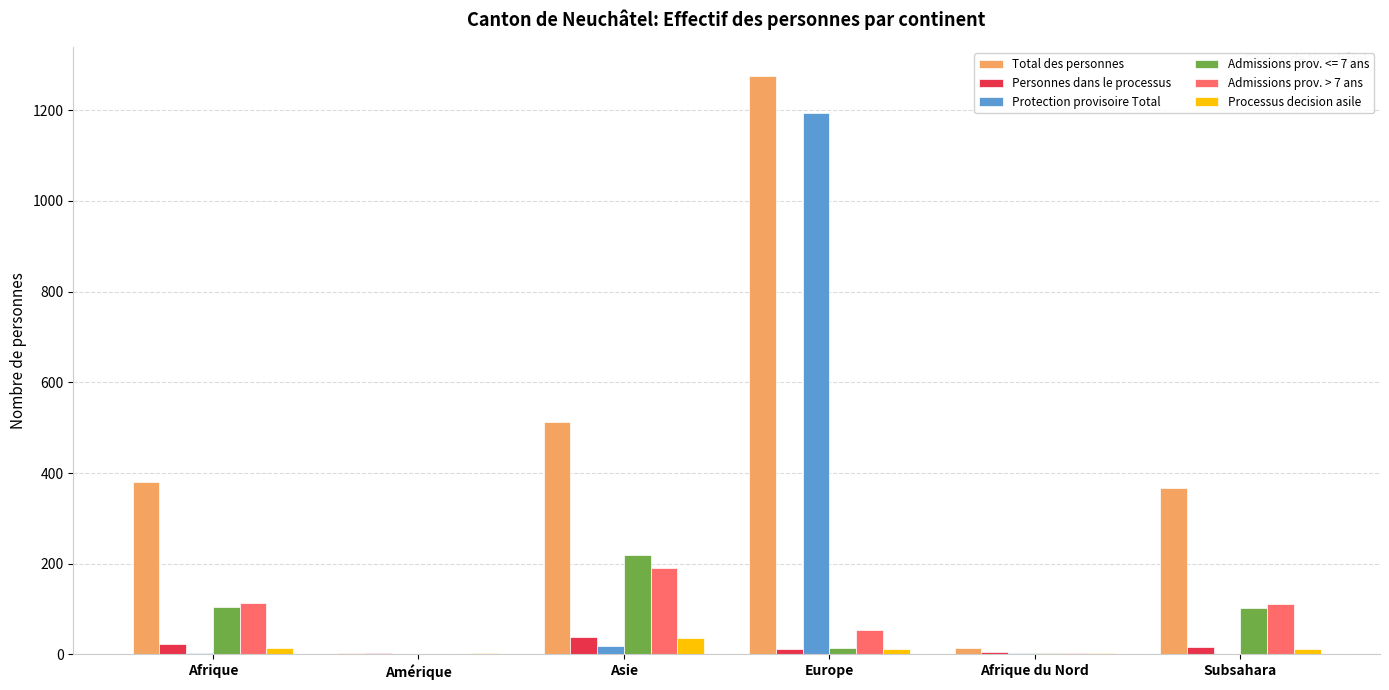

Between Afrique and Amérique, which series saw the biggest shift?

Total des personnes